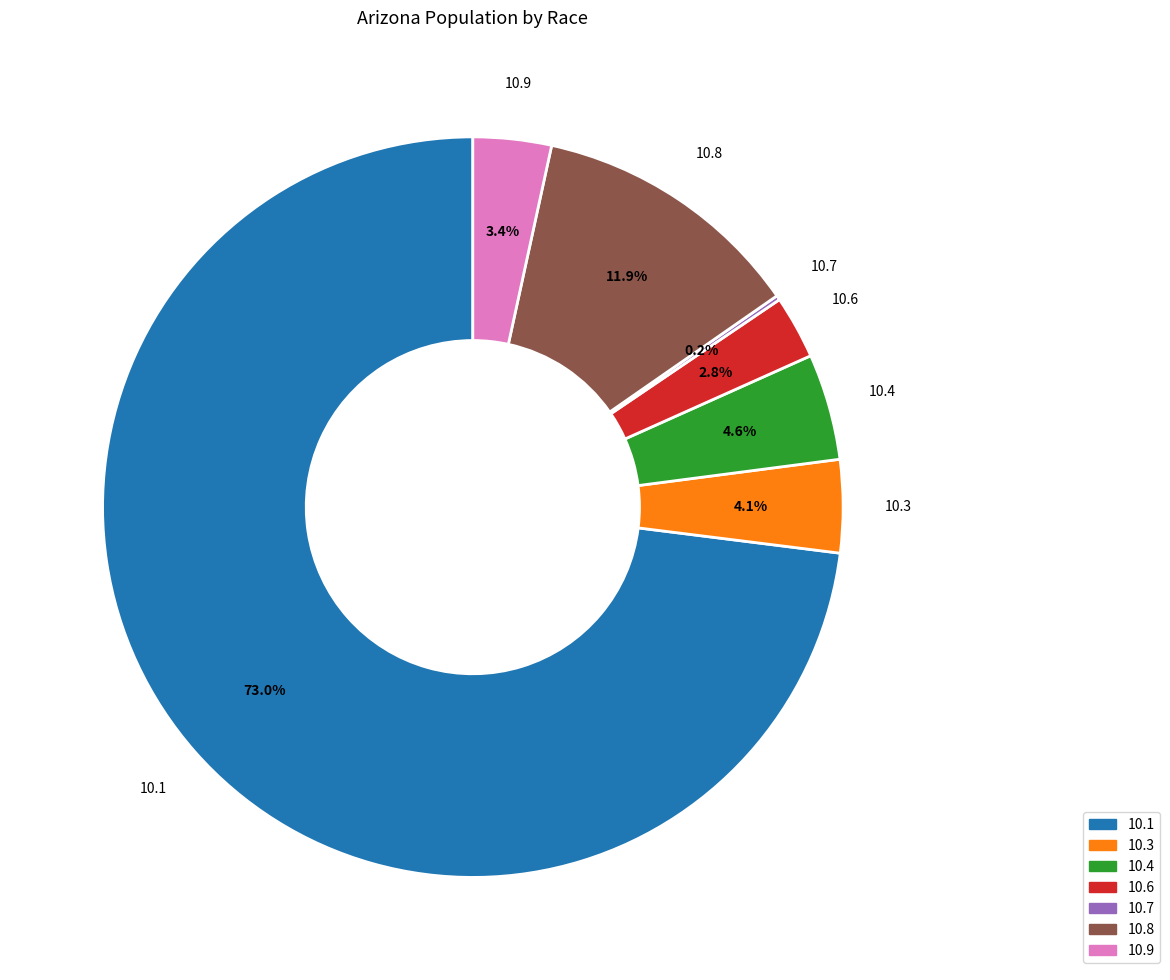

Which slice represents more than half of the pie?

10.1